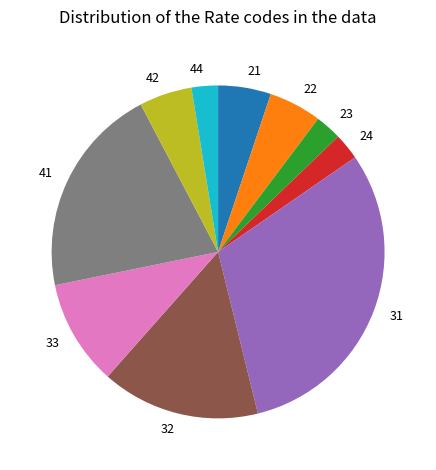

Which has a higher value, 33 or 41?

41